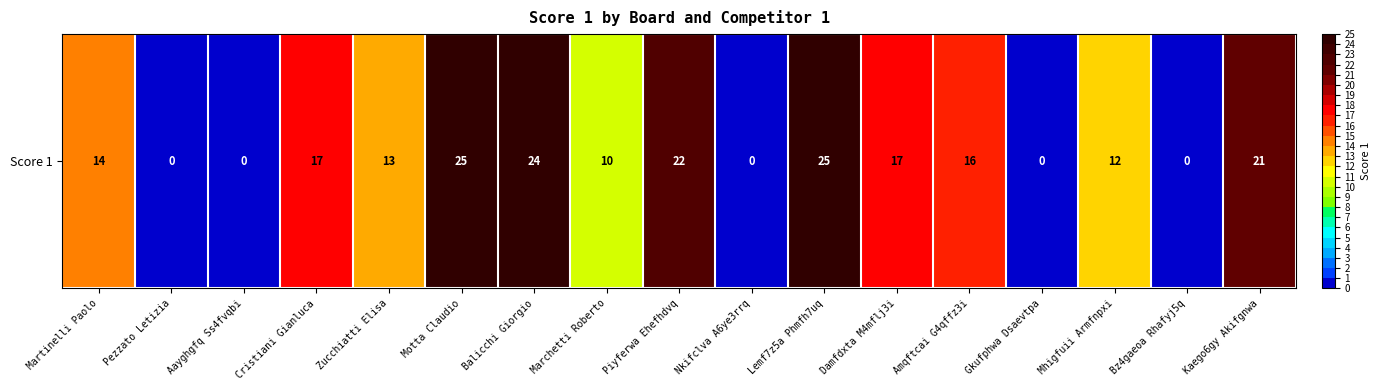

What is the greatest value displayed?

25